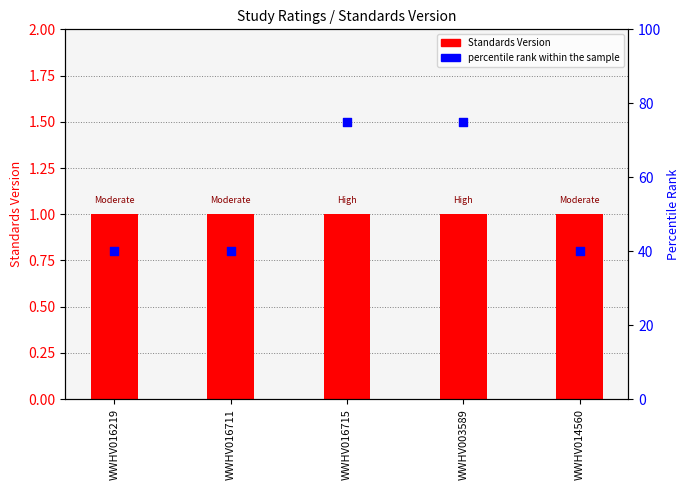

What are all the series names shown in the legend?

Standards Version, percentile rank within the sample